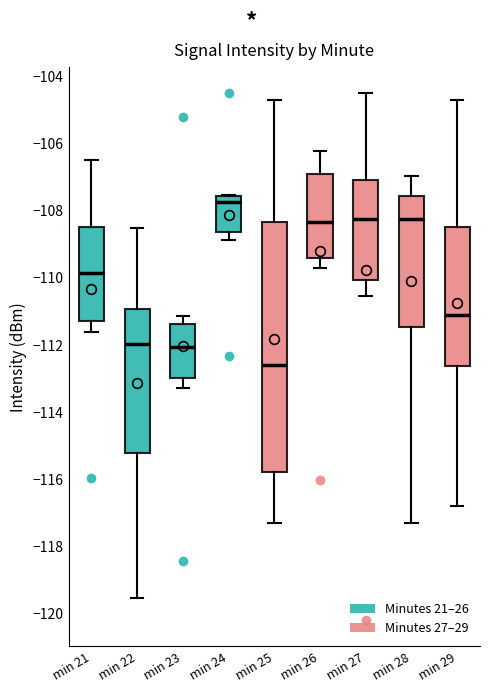

Comparing the boxes themselves (not the whiskers), which one is the tallest?

min 25